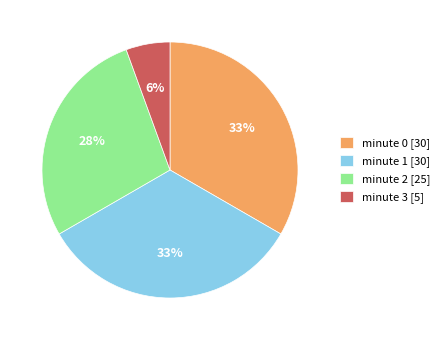

What is the smallest slice in the pie chart?

minute 3